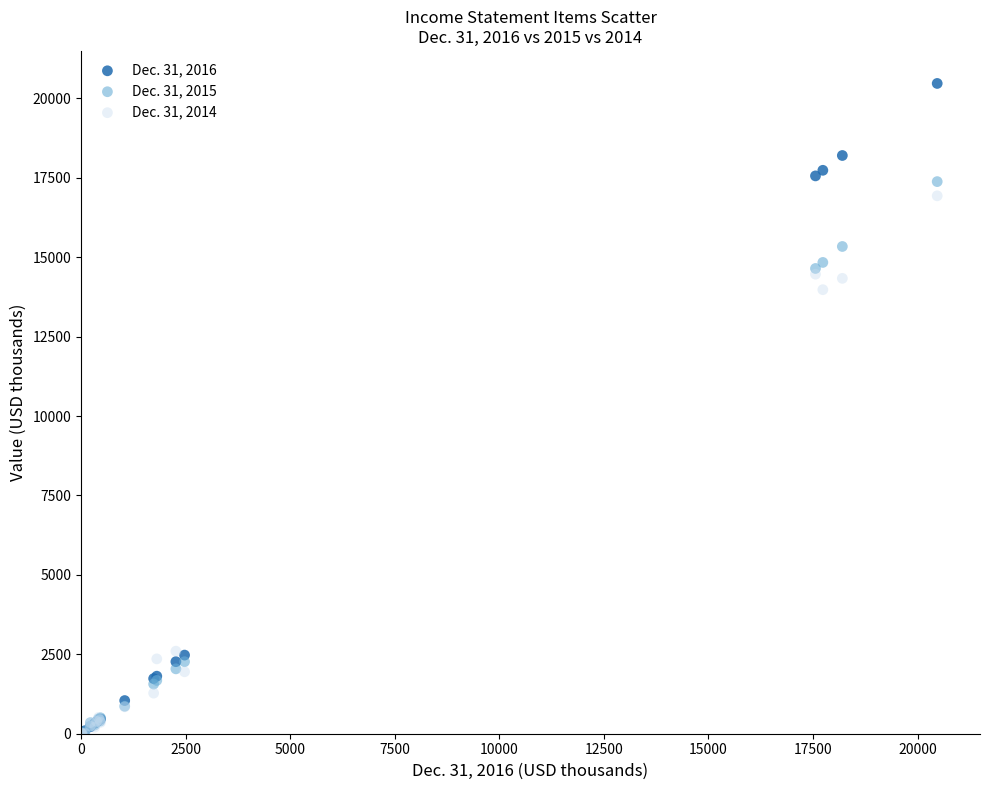

Across all series, what Y value is closest to 10235?

13977